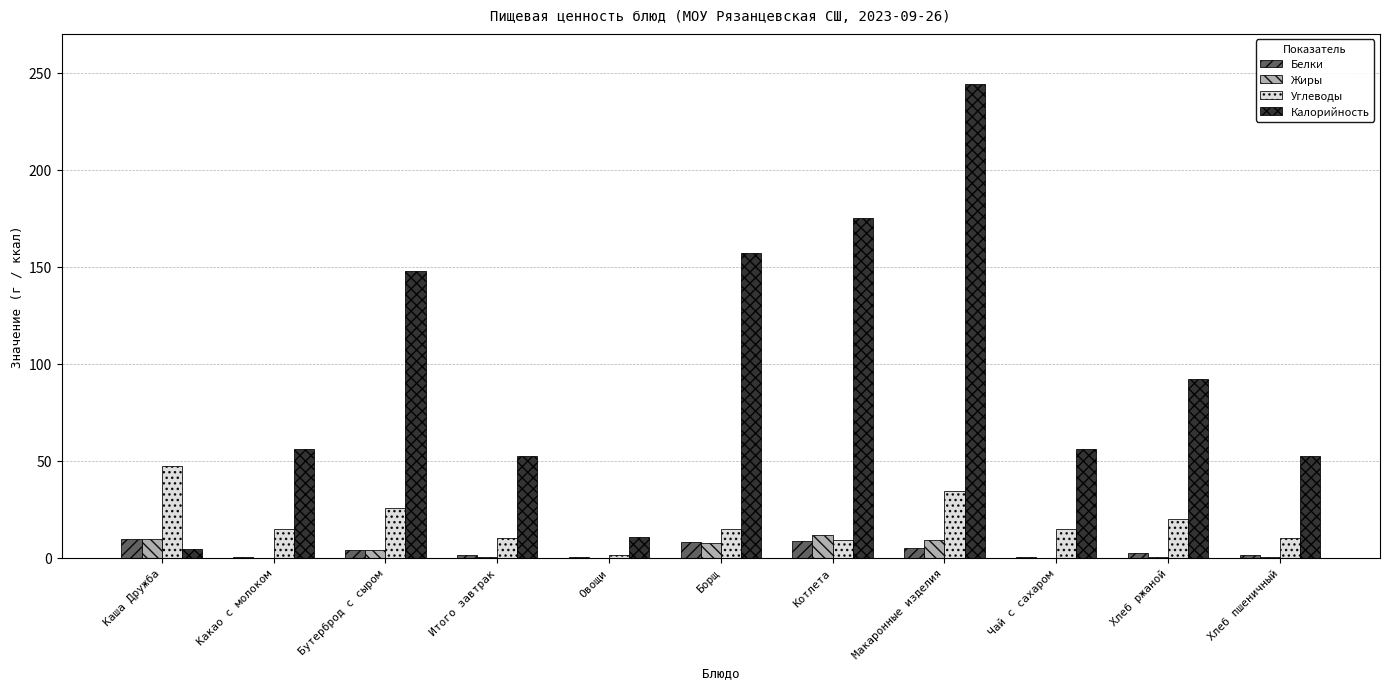

At which label is Калорийность closest to 124?

Бутерброд с сыром